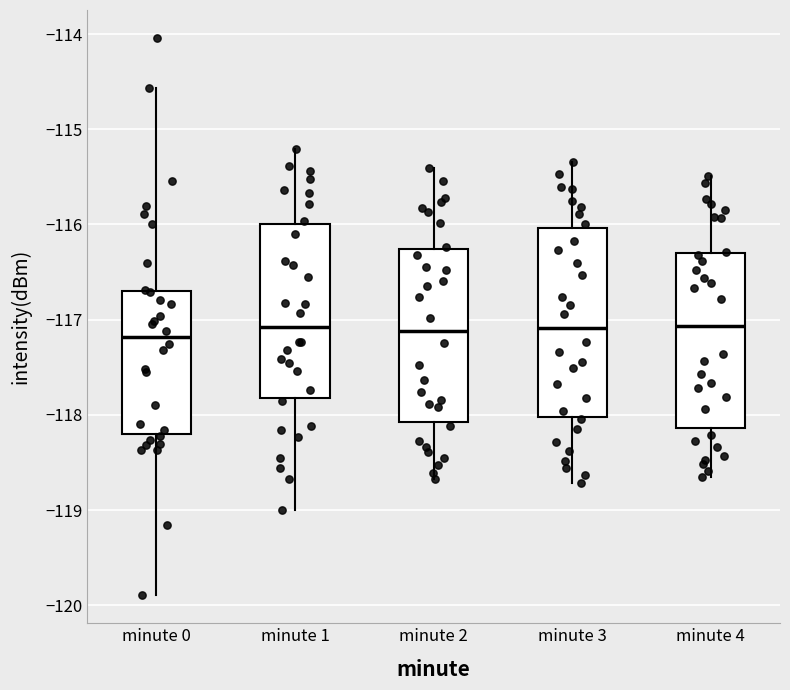

Reading left to right, read every box against the y-axis: the position of its median line, the range the box covers, and the ends of its whiskers. The values are not printed on the chart, so give them approximately, as read against the axis.

minute 0: median -117.2, box -118.2 to -116.7, whiskers -119.9 to -114.6
minute 1: median -117.1, box -117.8 to -116.0, whiskers -119.0 to -115.2
minute 2: median -117.1, box -118.1 to -116.3, whiskers -118.7 to -115.4
minute 3: median -117.1, box -118.0 to -116.0, whiskers -118.7 to -115.3
minute 4: median -117.1, box -118.1 to -116.3, whiskers -118.6 to -115.5